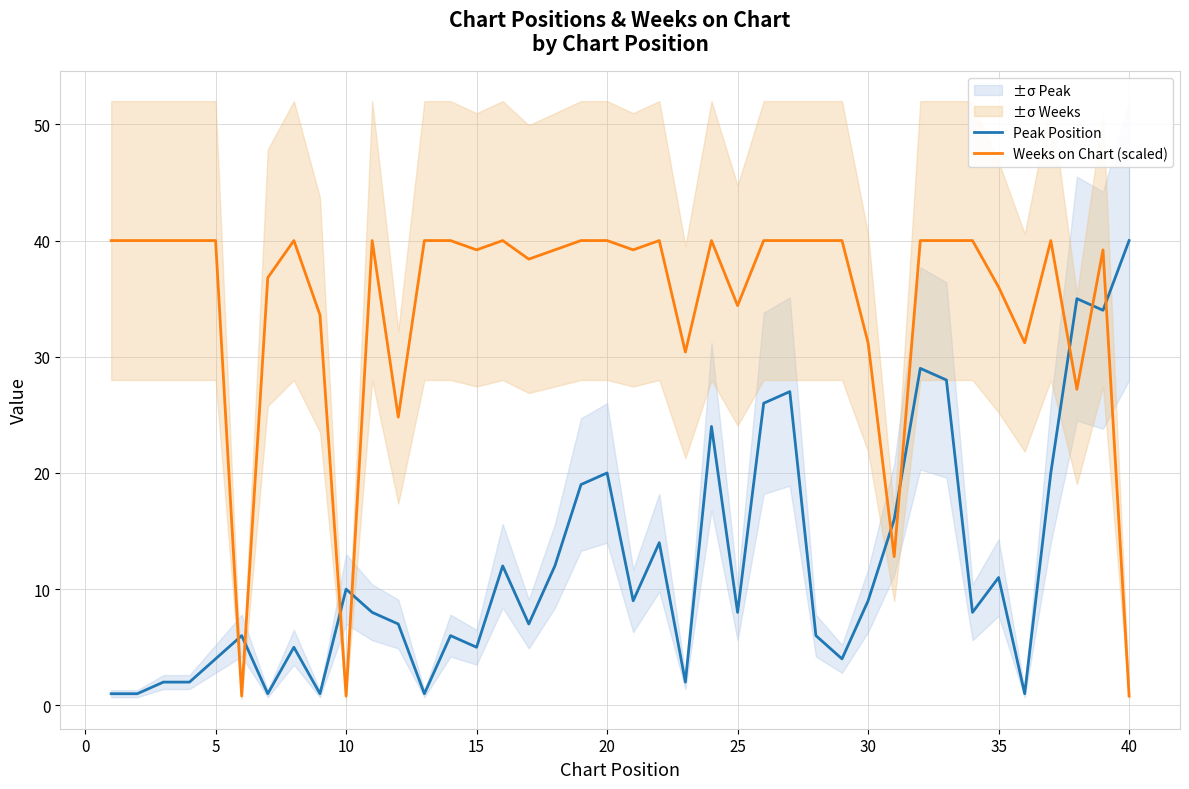

The Weeks on Chart (scaled) series shows 39.2 at 15. True or false?

True